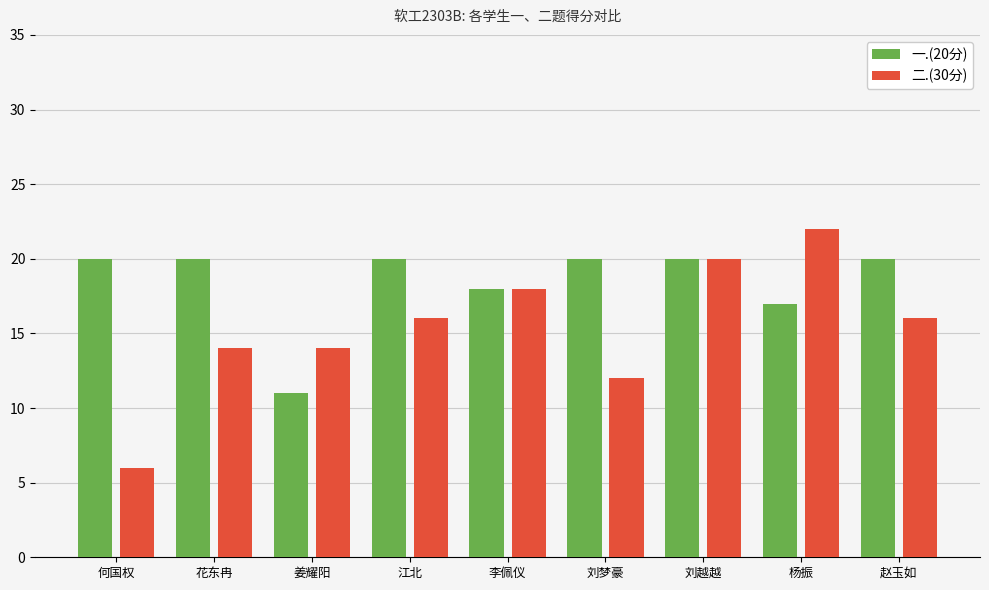

List the series in order of their peak value, highest first.

二.(30分), 一.(20分)